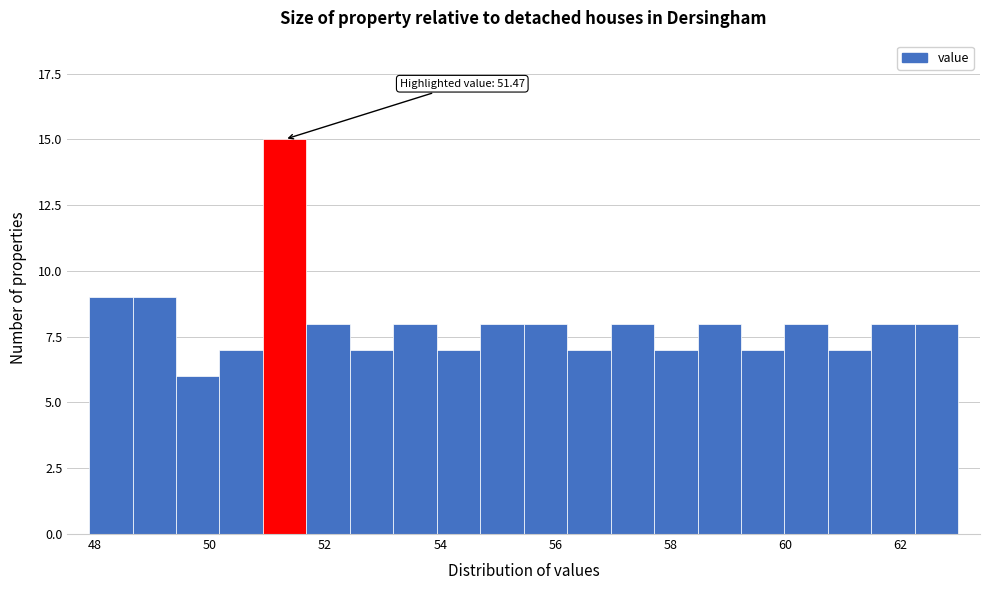

Around what value on the x-axis is the tallest bar? Give the approximate position of its centre, as read against the axis.

51.2